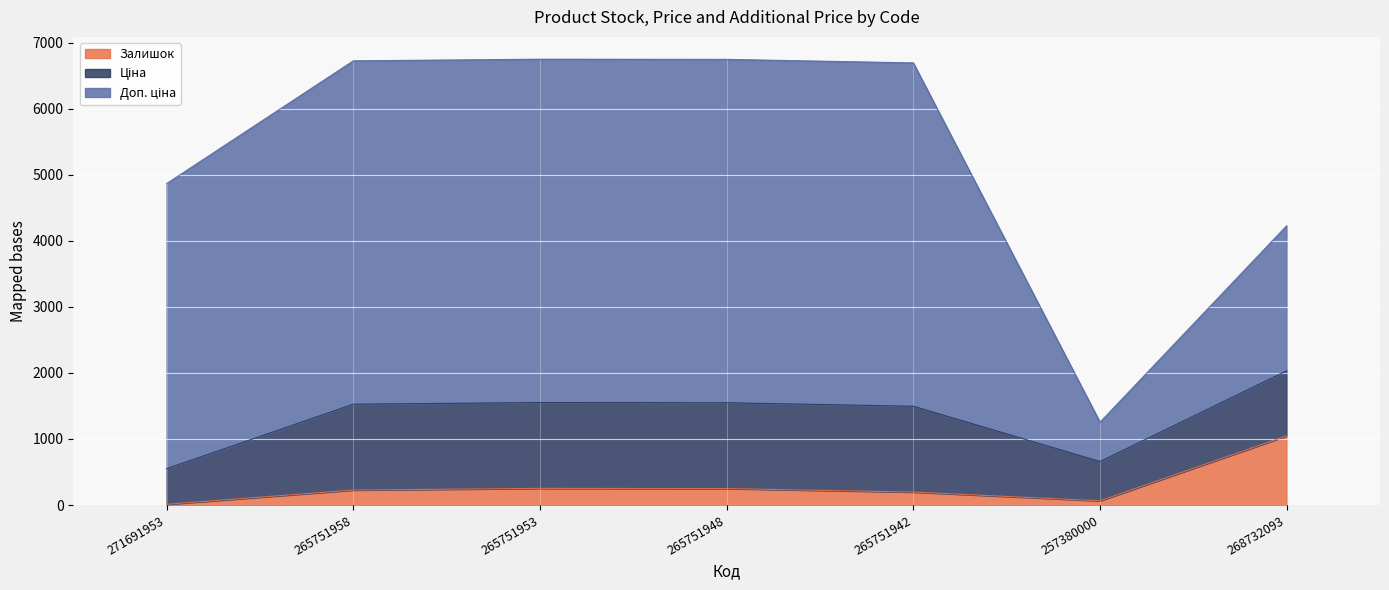

At which category is the sum across all series the highest?

265751953